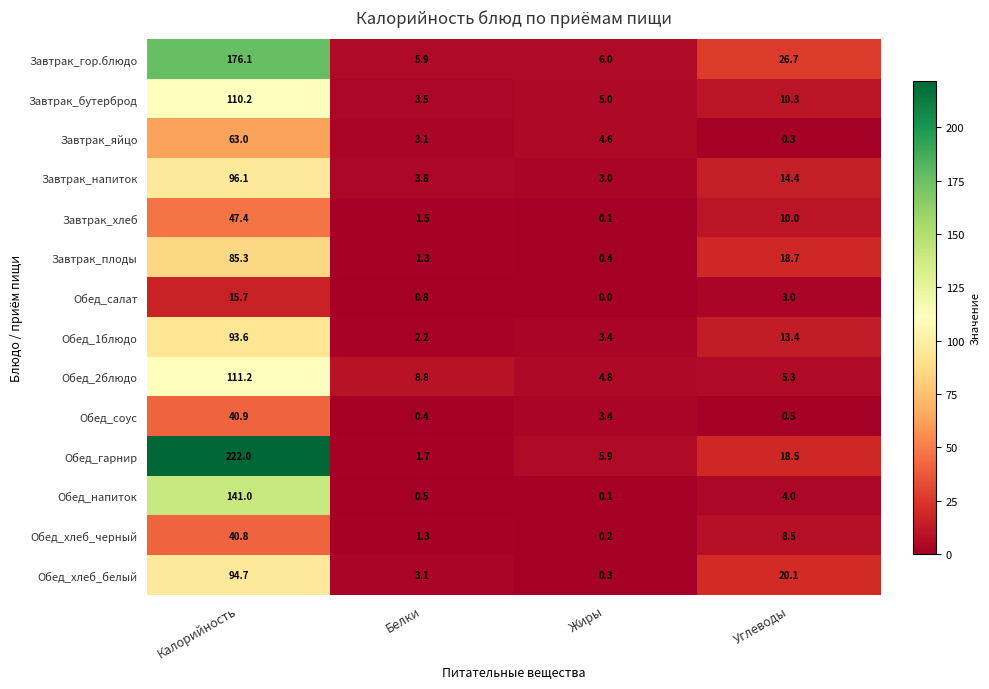

What is the minimum value for Завтрак_гор.блюдо?

5.9